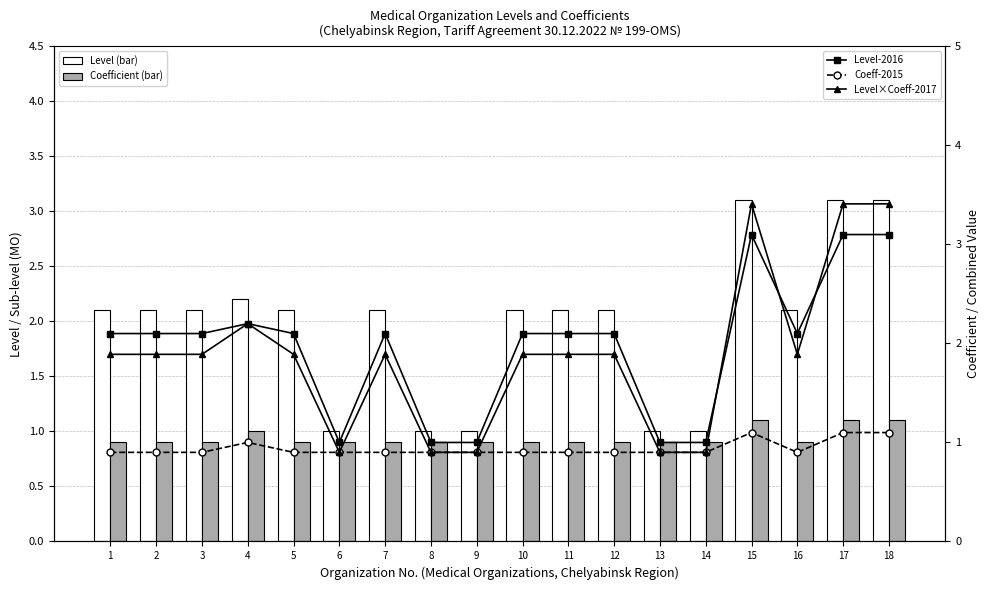

What is the value of the Level×Coeff-2017 bar at the 2nd from the left?

1.9